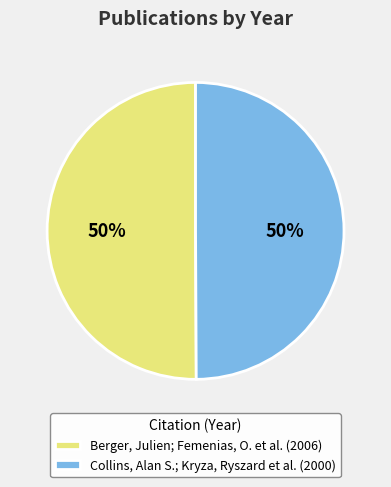

Approximately how many times larger is the value at Collins, Alan S.; Kryza, Ryszard et al. (2000) compared to Berger, Julien; Femenias, O. et al. (2006)?

1.0